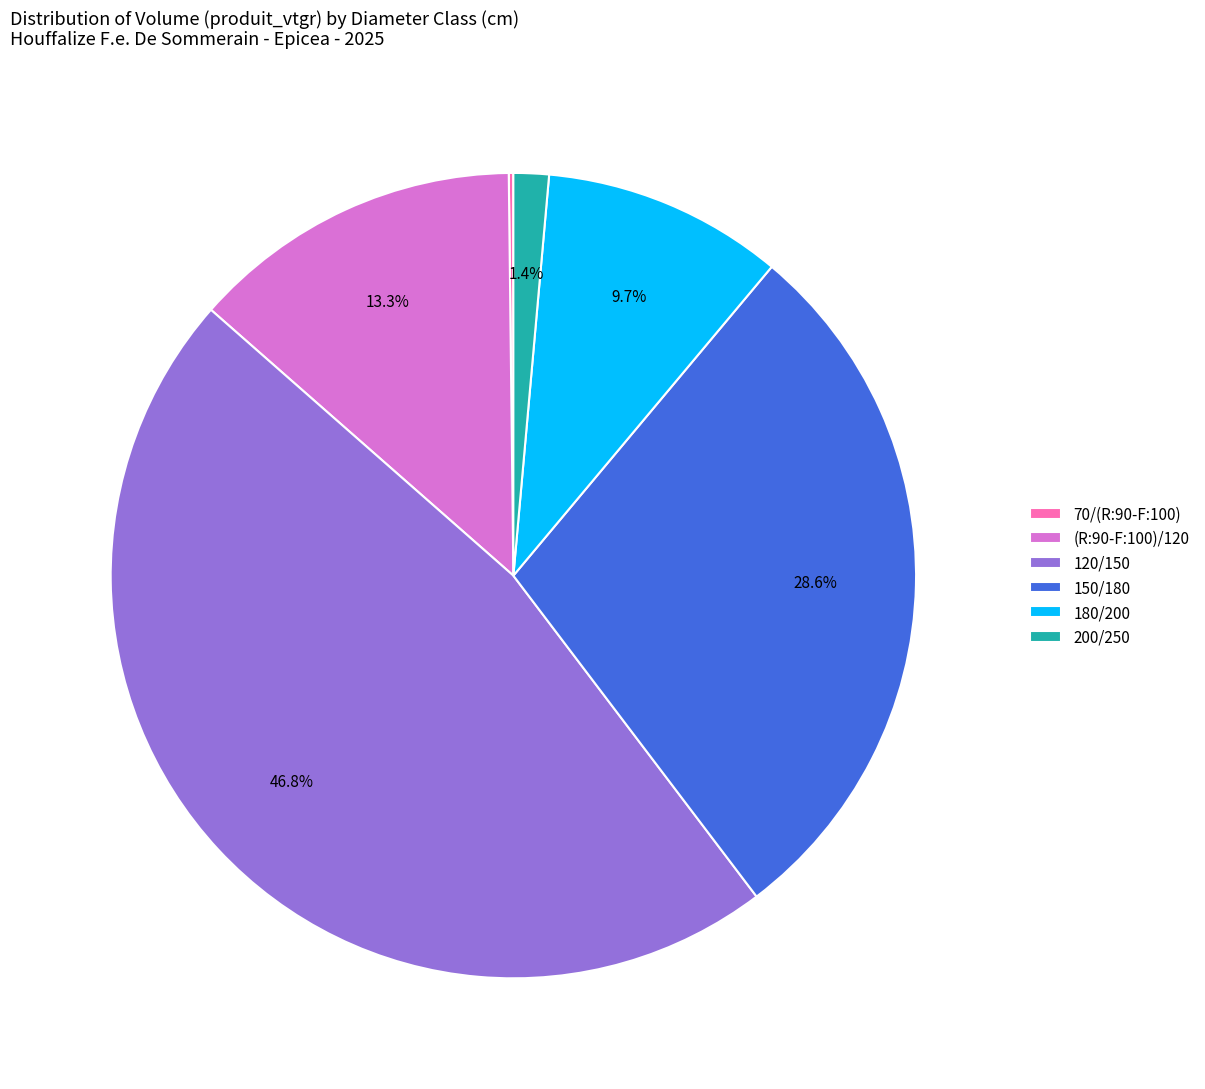

Which slice is the largest?

120/150